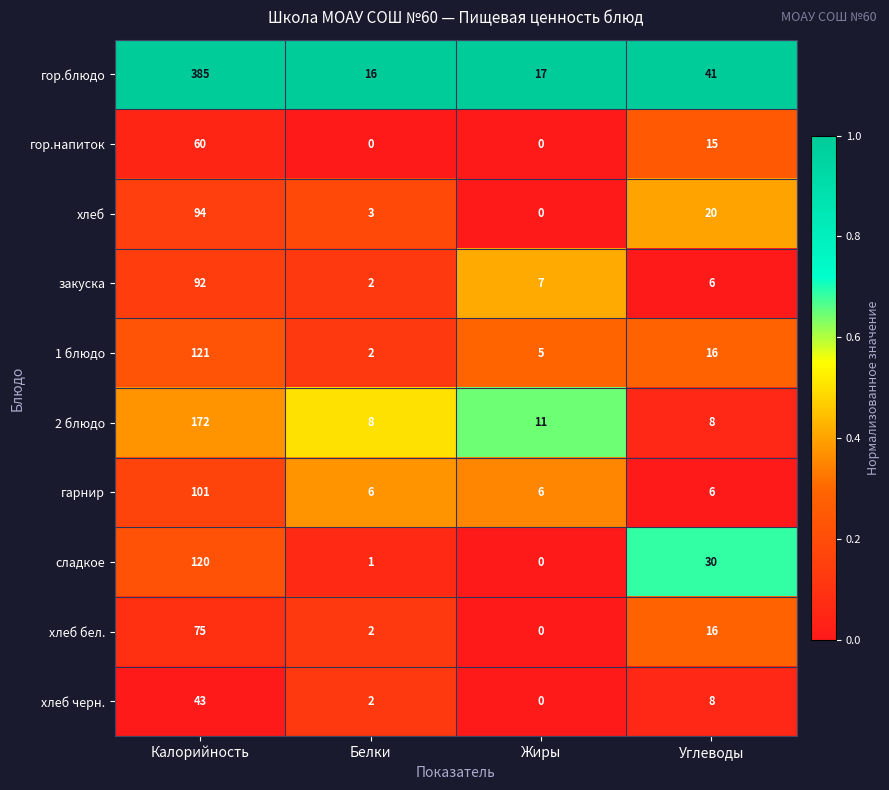

Which series has the widest spread of values?

гор.блюдо